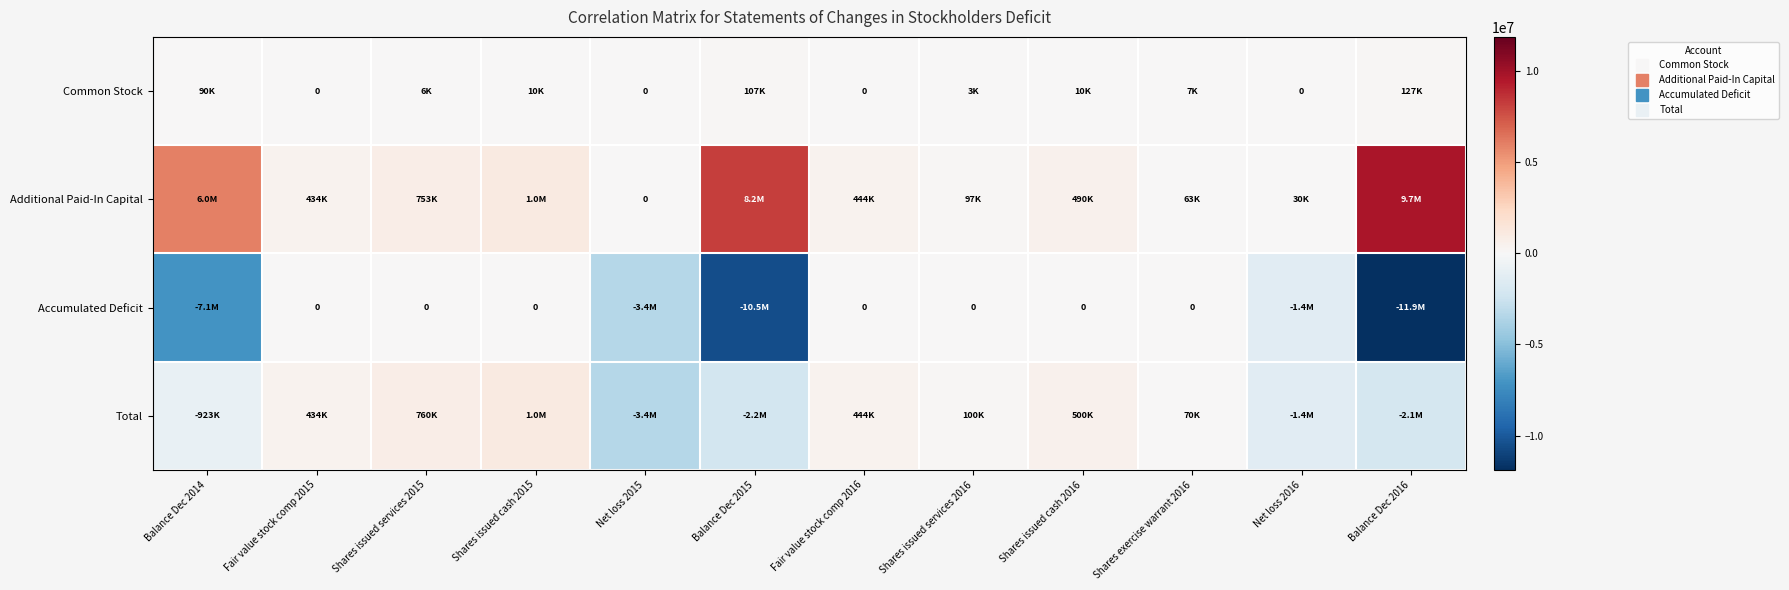

How many data points does each series have?

12